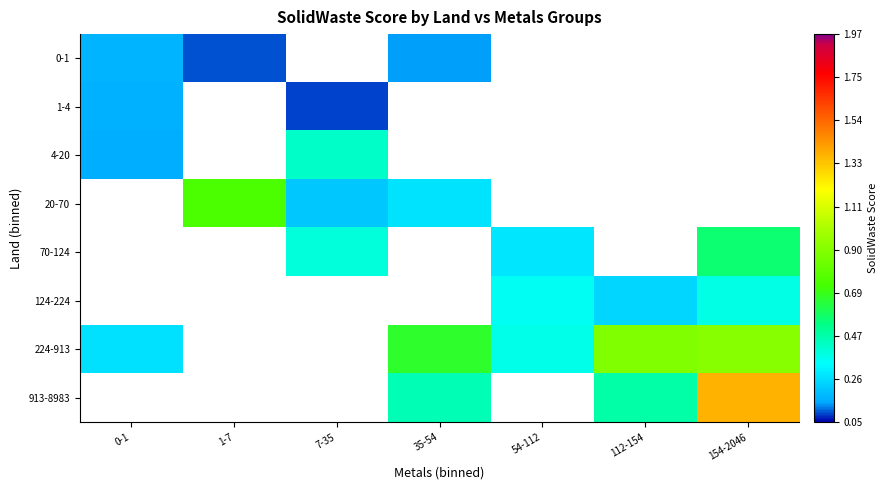

At which category does the chart reach its peak across all series?

154-2046